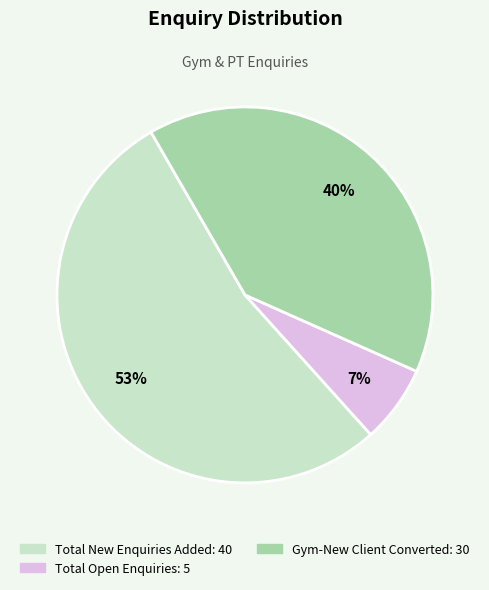

How many segments does this pie chart have?

3